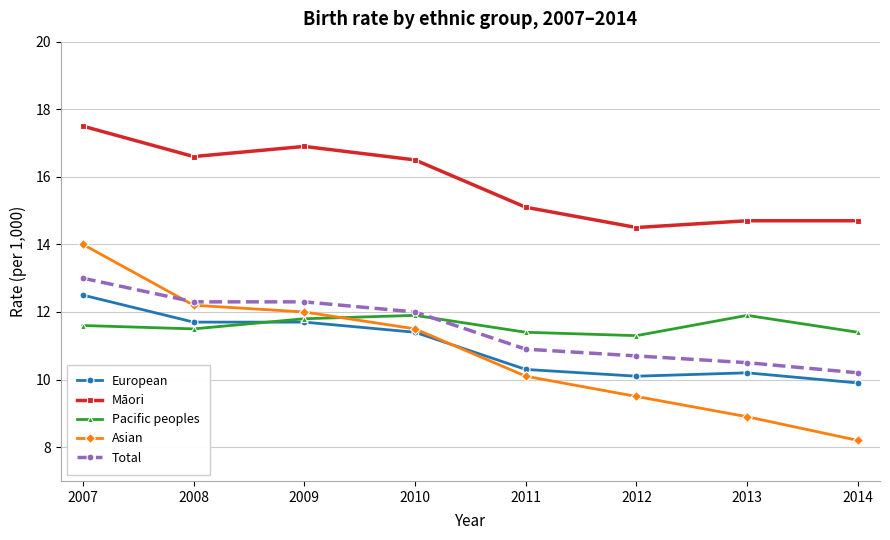

Which series changed the most between 2008 and 2012?

Asian